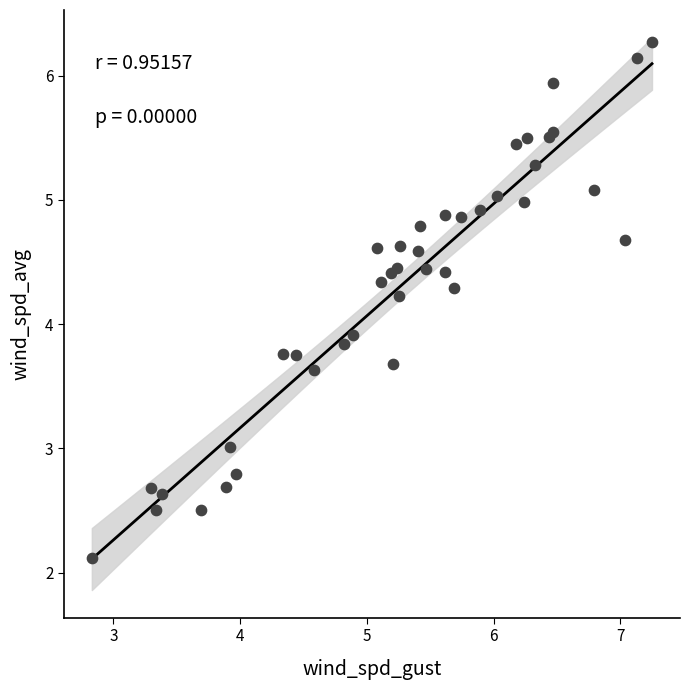

What Y value in the scatter plot is closest to 4?

3.9